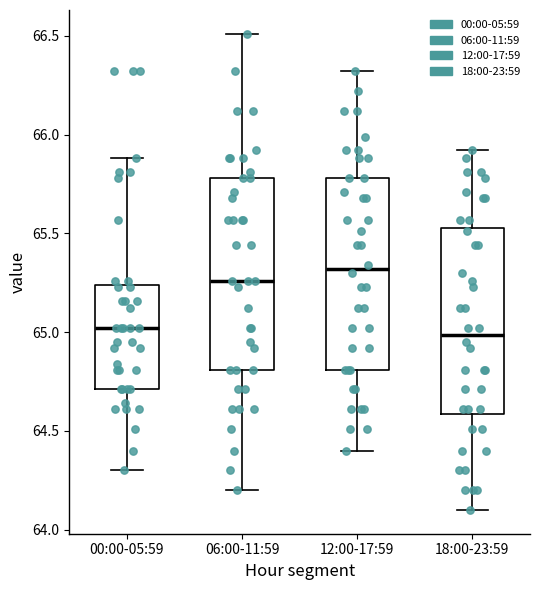

Reading left to right, read every box against the y-axis: the position of its median line, the range the box covers, and the ends of its whiskers. The values are not printed on the chart, so give them approximately, as read against the axis.

00:00-05:59: median 65.00, box 64.70 to 65.25, whiskers 64.30 to 65.90
06:00-11:59: median 65.25, box 64.80 to 65.80, whiskers 64.20 to 66.50
12:00-17:59: median 65.30, box 64.80 to 65.80, whiskers 64.40 to 66.30
18:00-23:59: median 65.00, box 64.60 to 65.55, whiskers 64.10 to 65.90